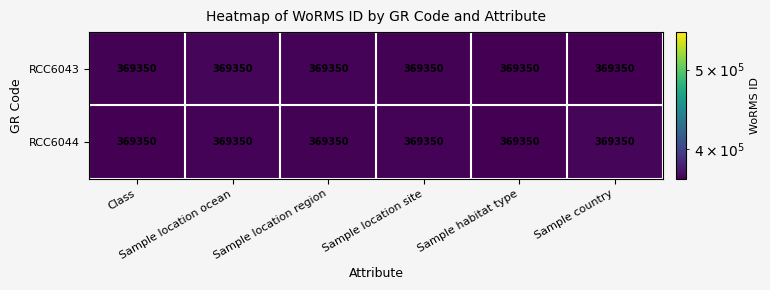

Rank the series by their maximum value, from lowest to highest.

RCC6043, RCC6044